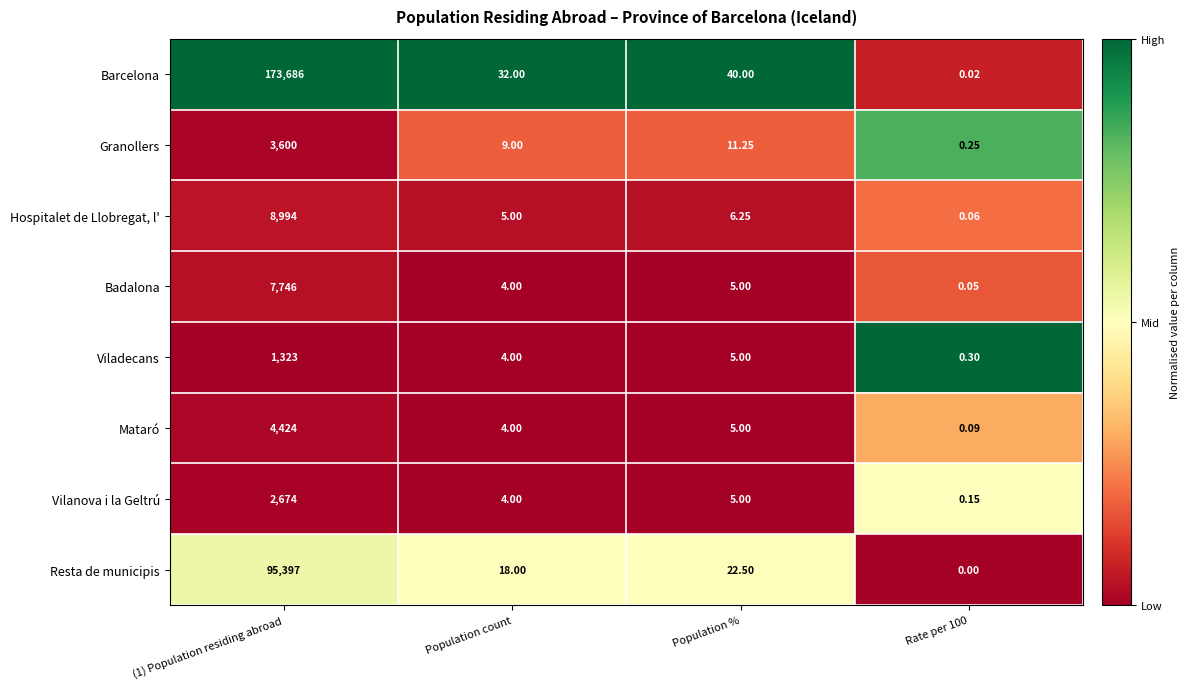

Which series has the largest total across all categories?

Barcelona